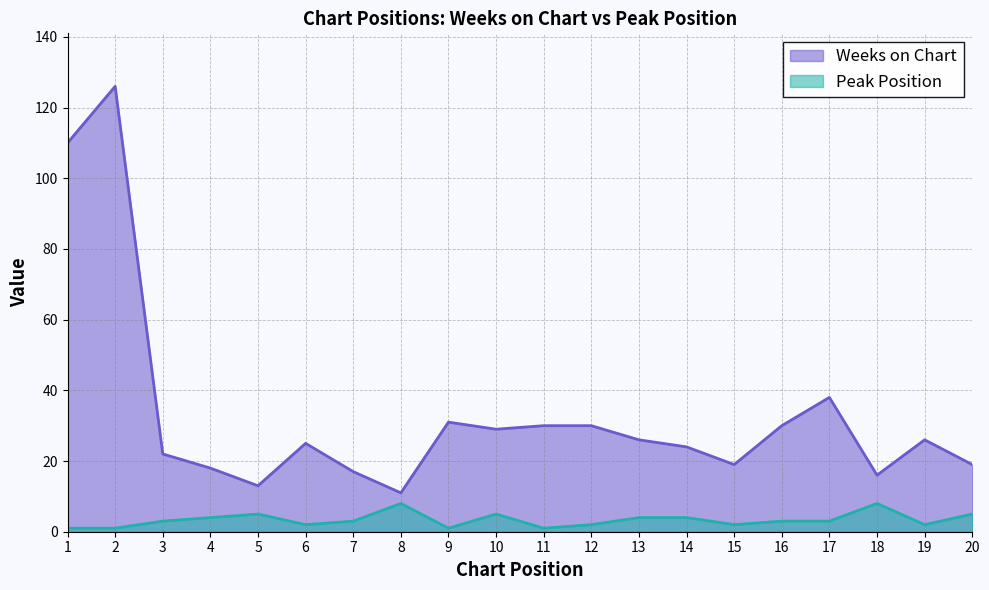

What is the minimum value for Weeks on Chart?

11